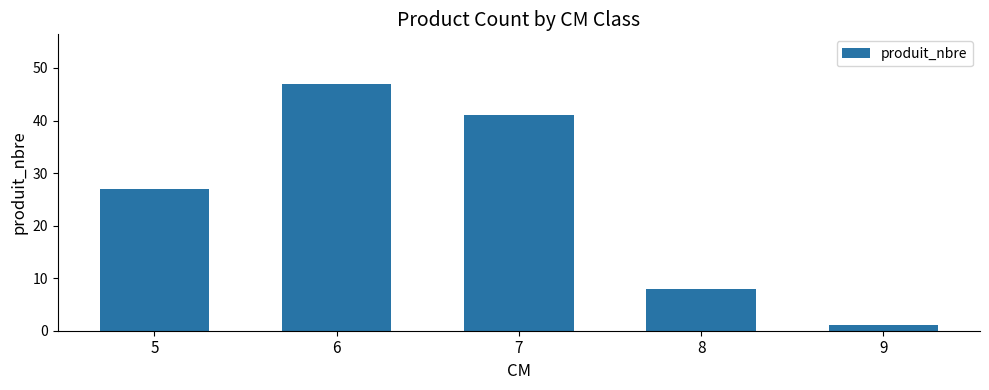

What is the minimum value shown in the chart?

1